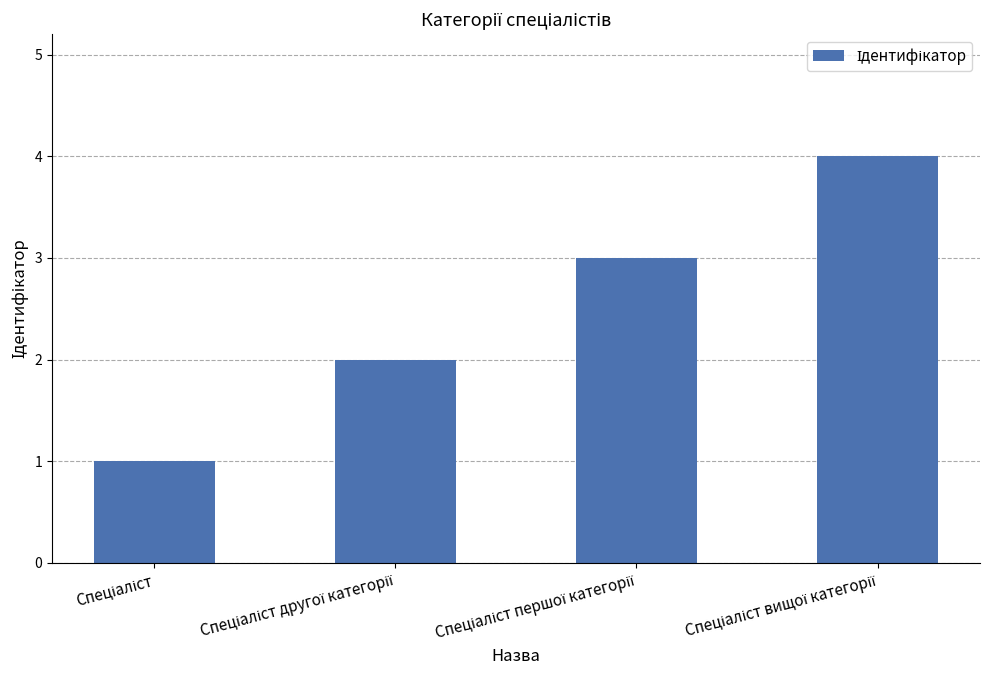

Does the chart contain stacked bars?

No